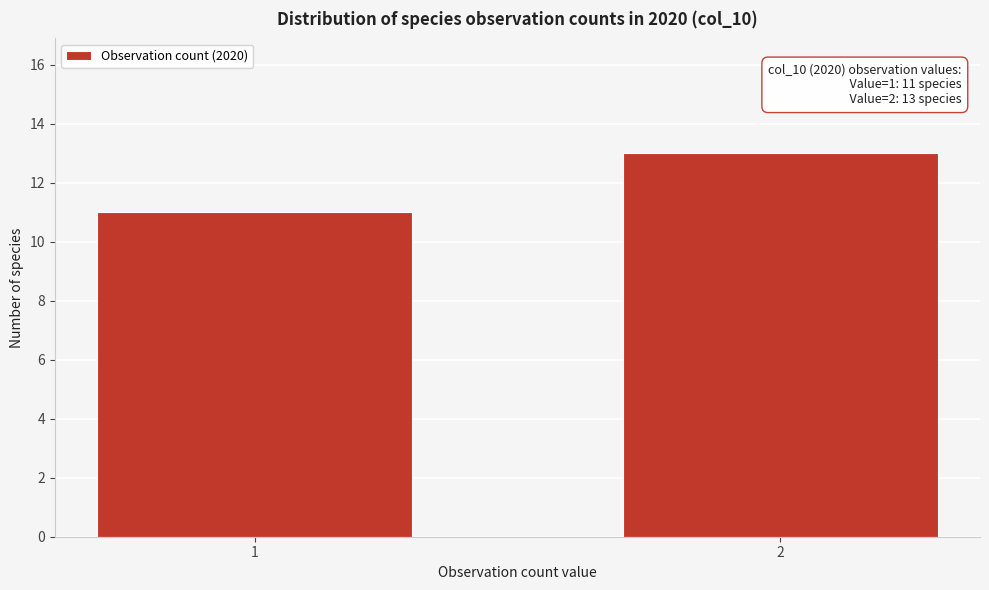

Reading left to right, extract all data points from this chart.

11	13